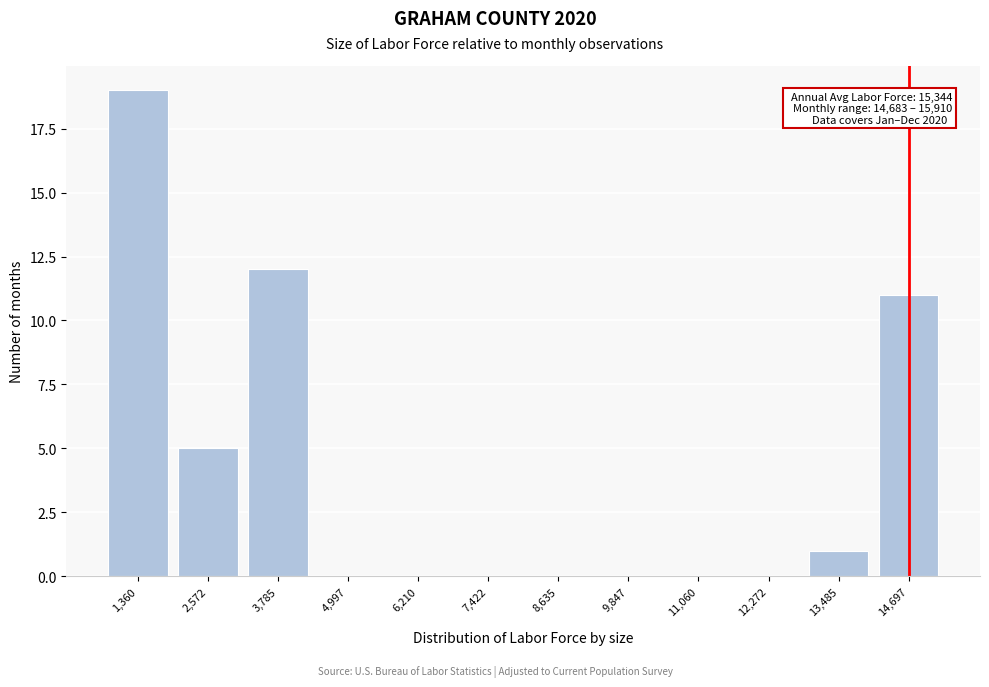

Reading right to left, transcribe all the data shown in this chart.

14,697=11	13,485=1	12,272=0	11,060=0	9,847=0	8,635=0	7,422=0	6,210=0	4,997=0	3,785=12	2,572=5	1,360=19